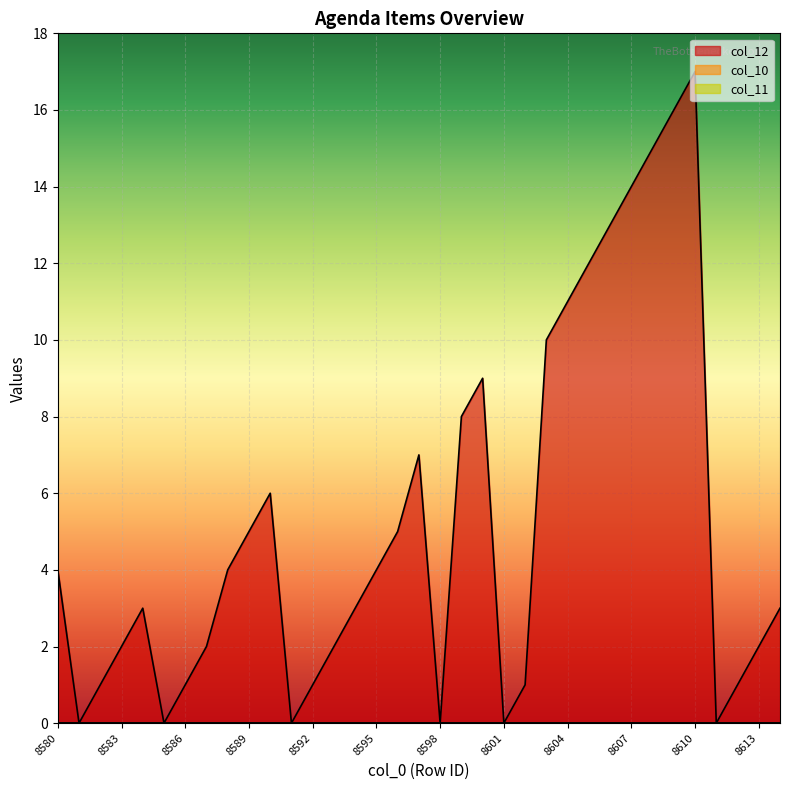

What is the maximum value shown in the chart?

17